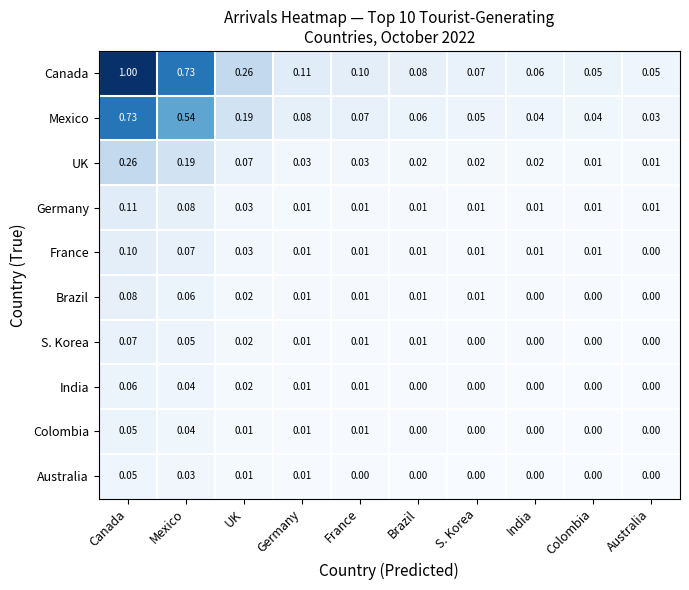

At which category does the chart reach its peak across all series?

Canada